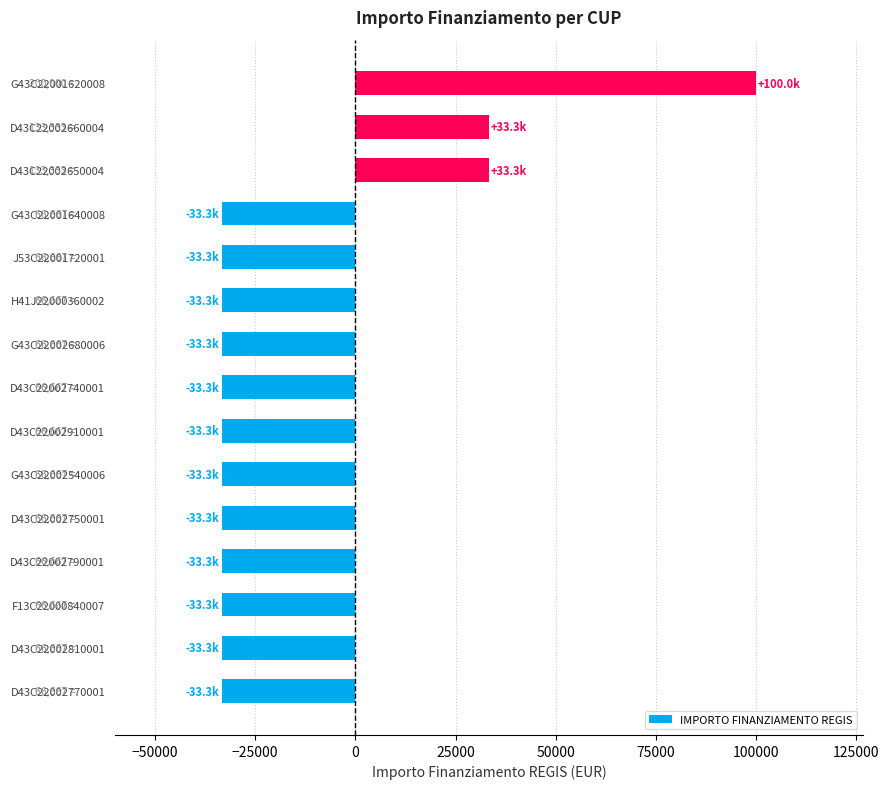

Which category has the highest value across all series?

G43C22001620008